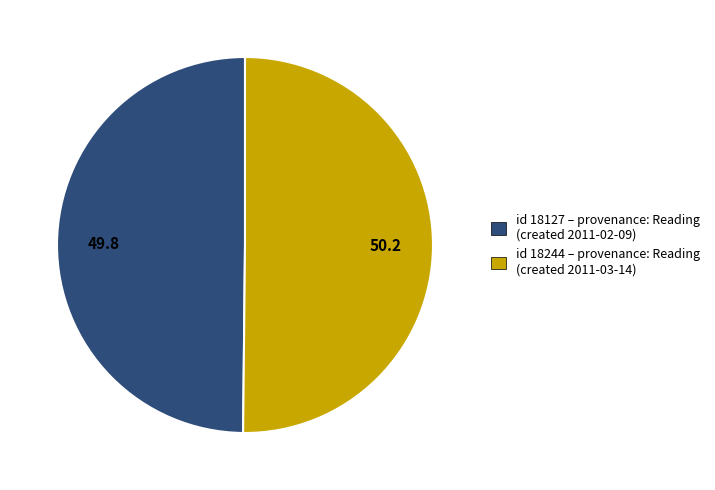

How many slices are in this pie chart?

2